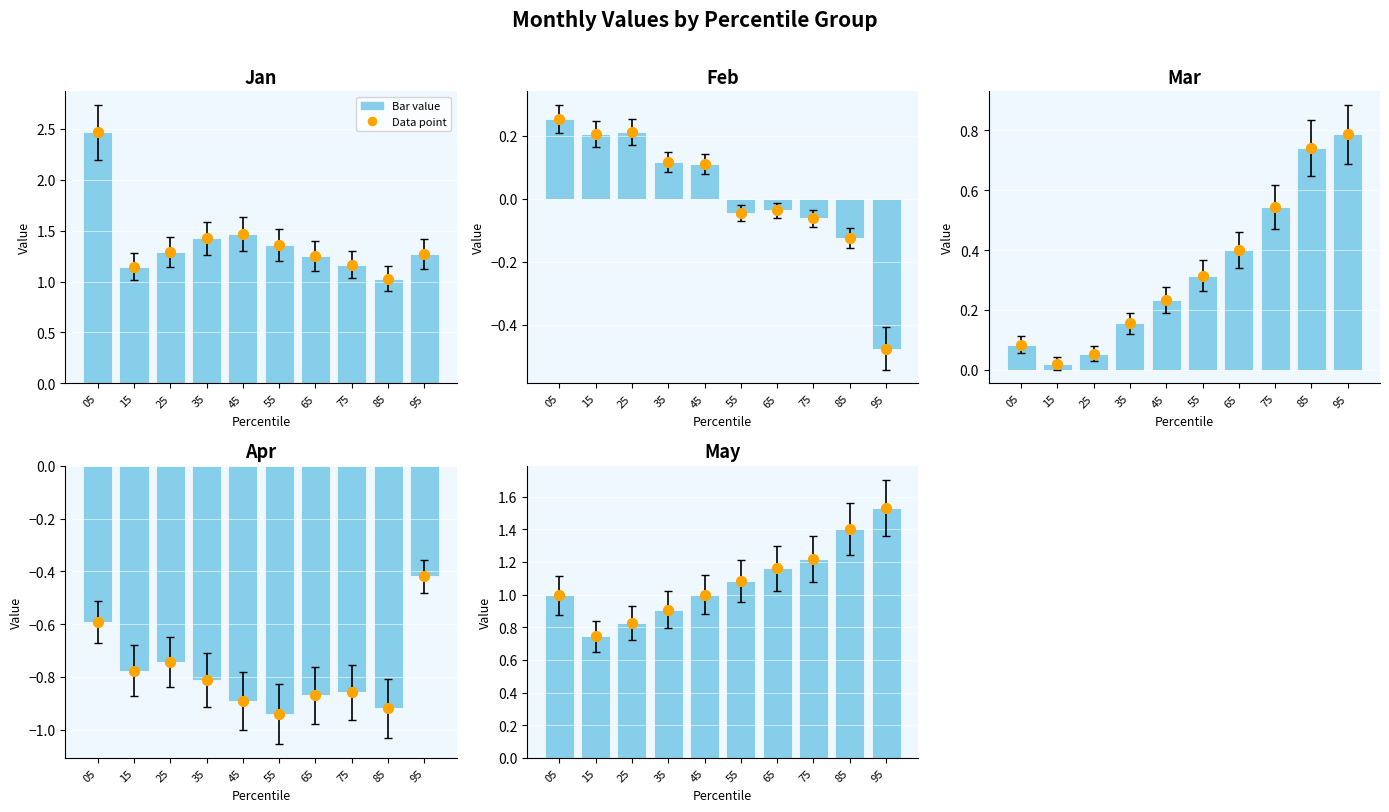

Which series has the widest spread of Y values?

Jan